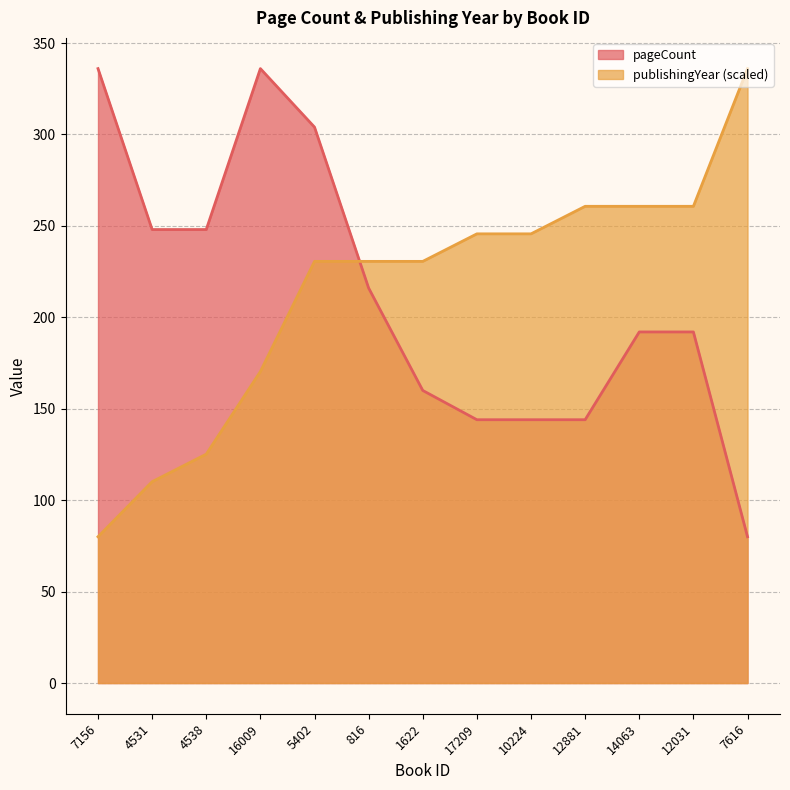

How many data points in pageCount are less than 192?

5